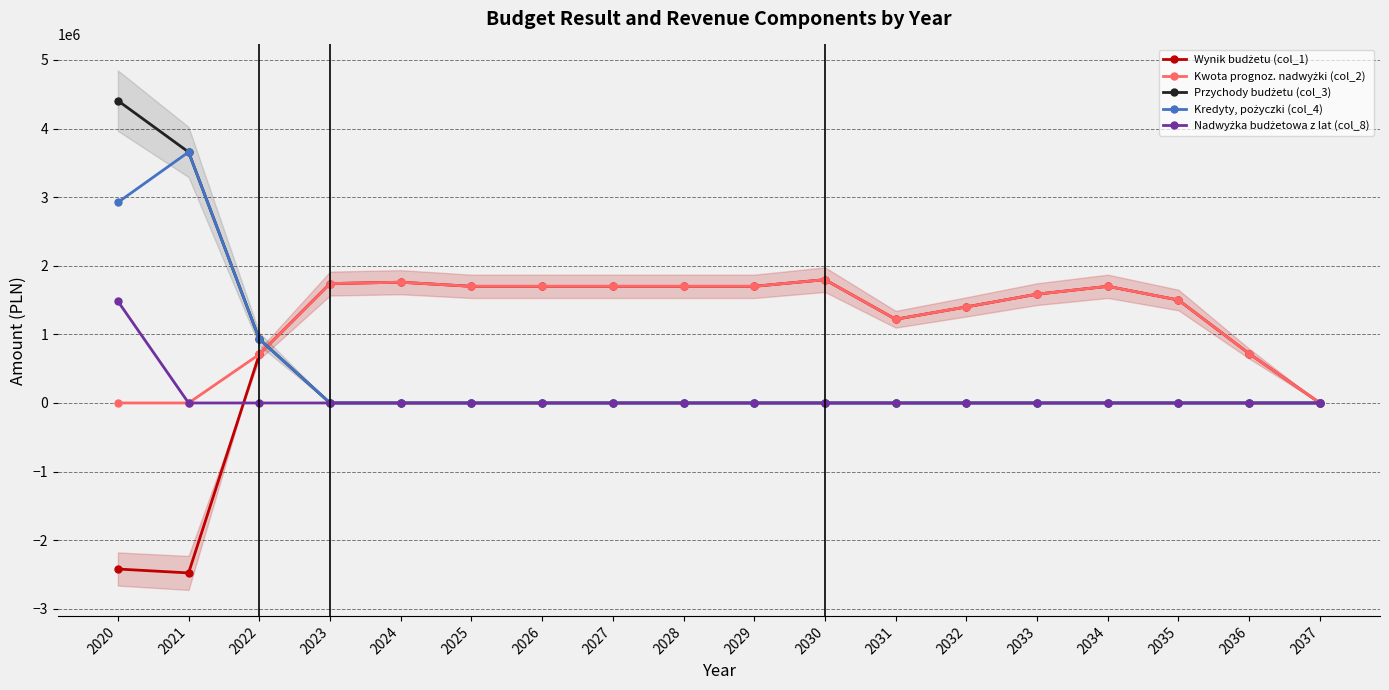

What is the greatest value displayed?

4406016.0